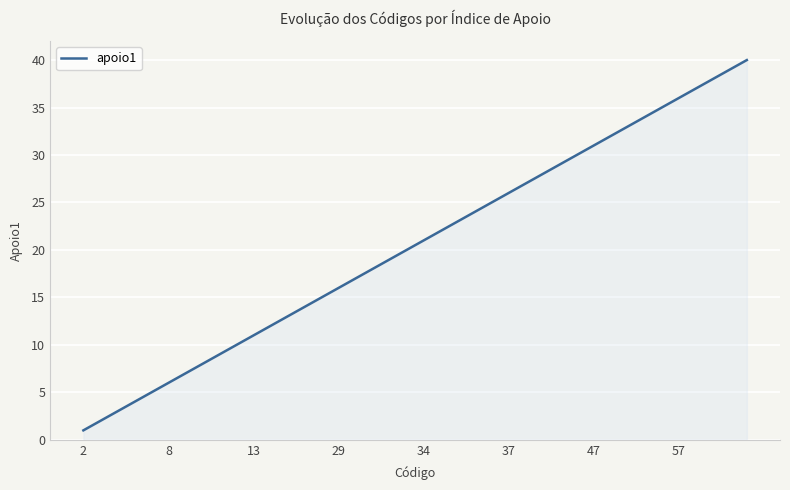

What is the maximum value shown in the chart?

40.0